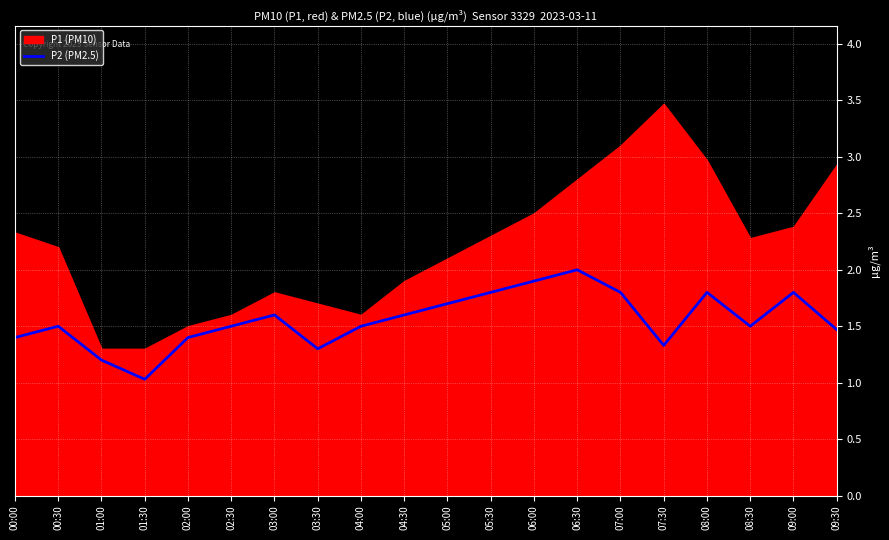

Reading right to left, transcribe all the data shown in this chart.

09:30=1.5	09:00=1.8	08:30=1.5	08:00=1.8	07:30=1.3	07:00=1.8	06:30=2.0	06:00=1.9	05:30=1.8	05:00=1.7	04:30=1.6	04:00=1.5	03:30=1.3	03:00=1.6	02:30=1.5	02:00=1.4	01:30=1.0	01:00=1.2	00:30=1.5	00:00=1.4